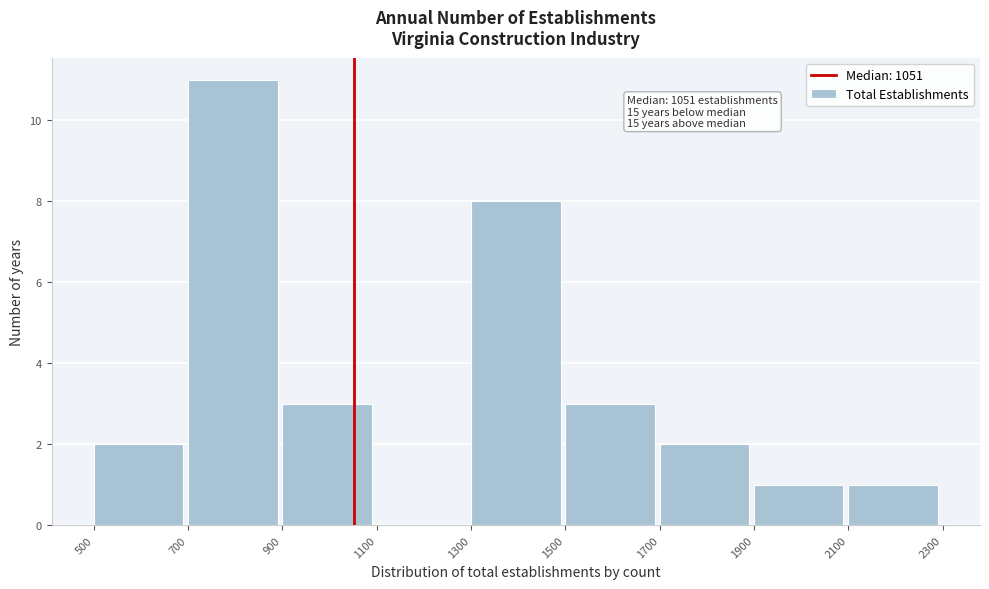

Over which range of the x-axis is the bar tallest?

700 to 900